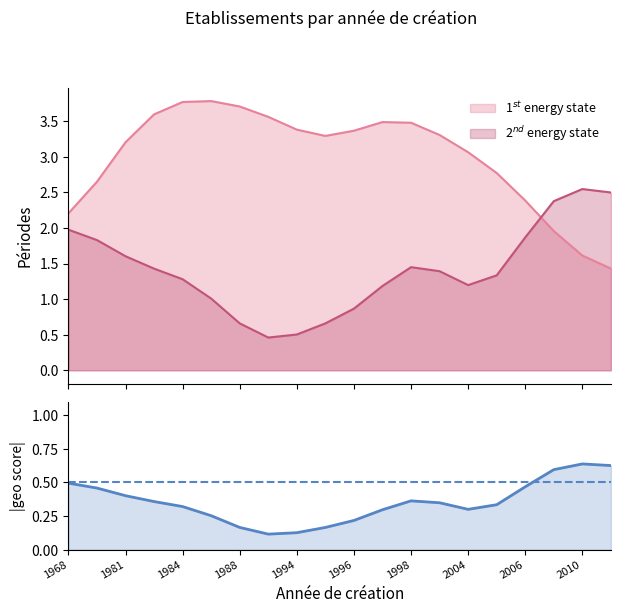

True or false: nombrePeriodesEtablissement has a value of 3.0 at 2004.

True